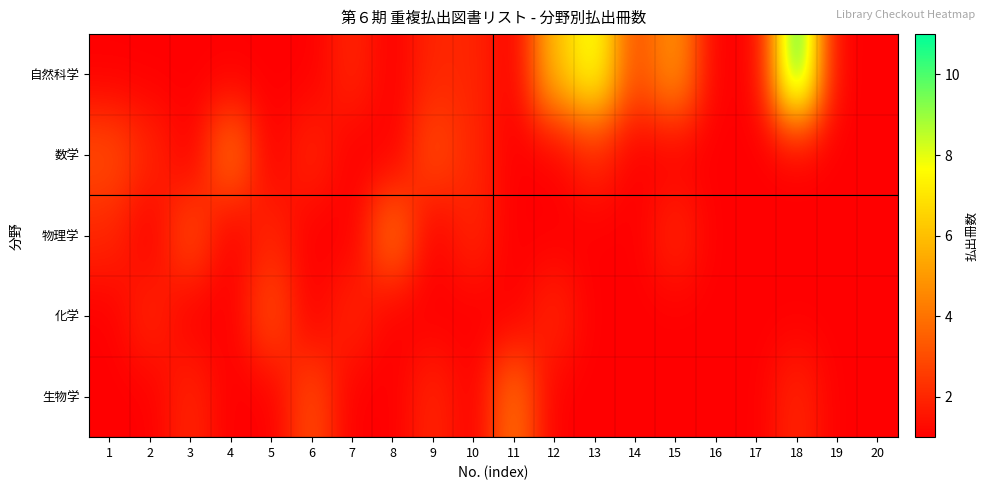

Which category has the lowest value across all series?

1